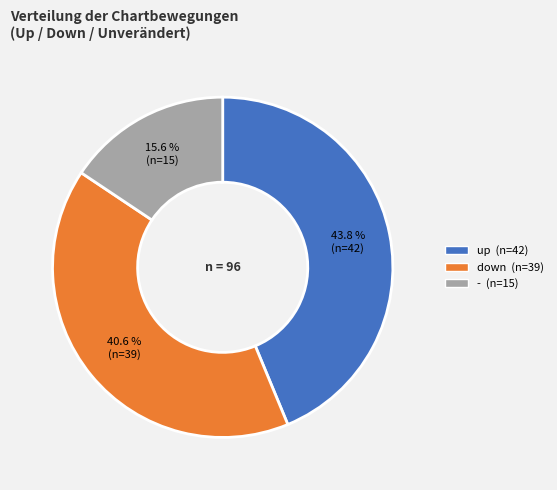

Which slice is the smallest?

-